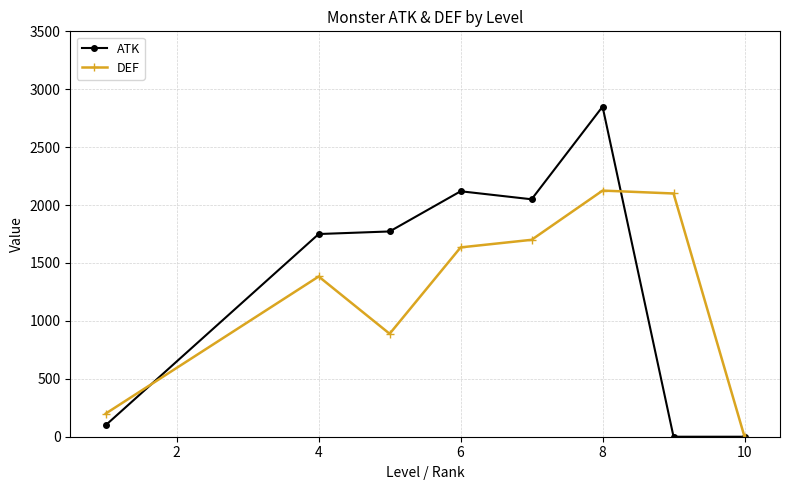

What is the value of the ATK point at the 1st from the left?

100.0